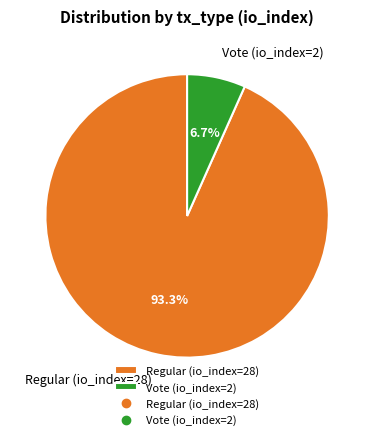

Which slice represents more than half of the pie?

Regular (io_index=28)